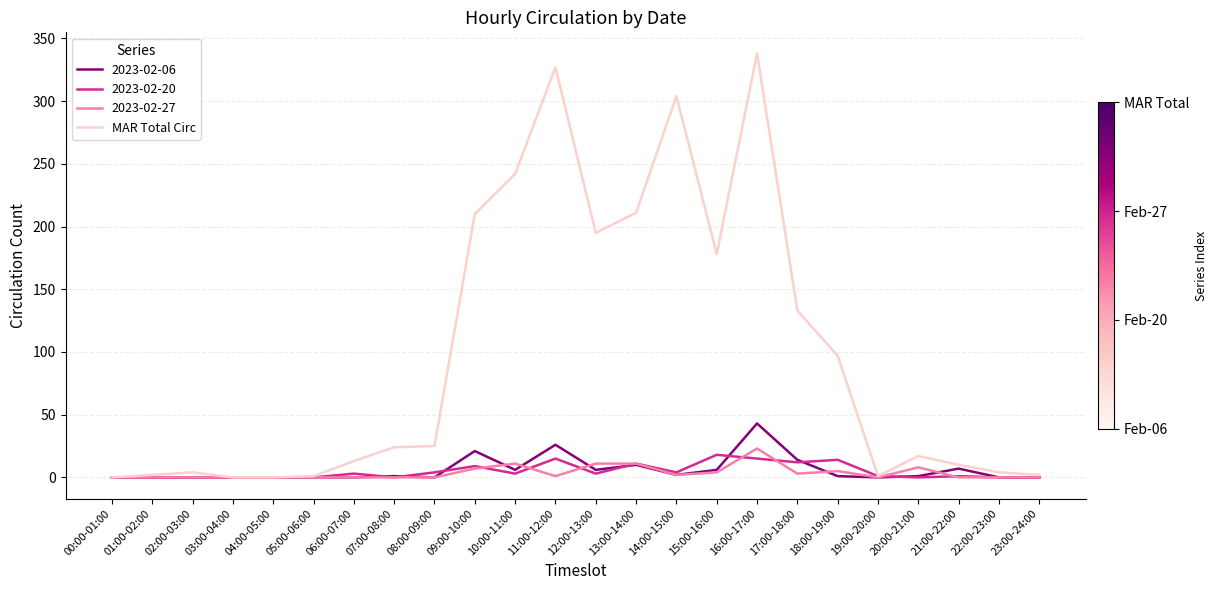

Which series has the widest spread of values?

MAR Total Circ